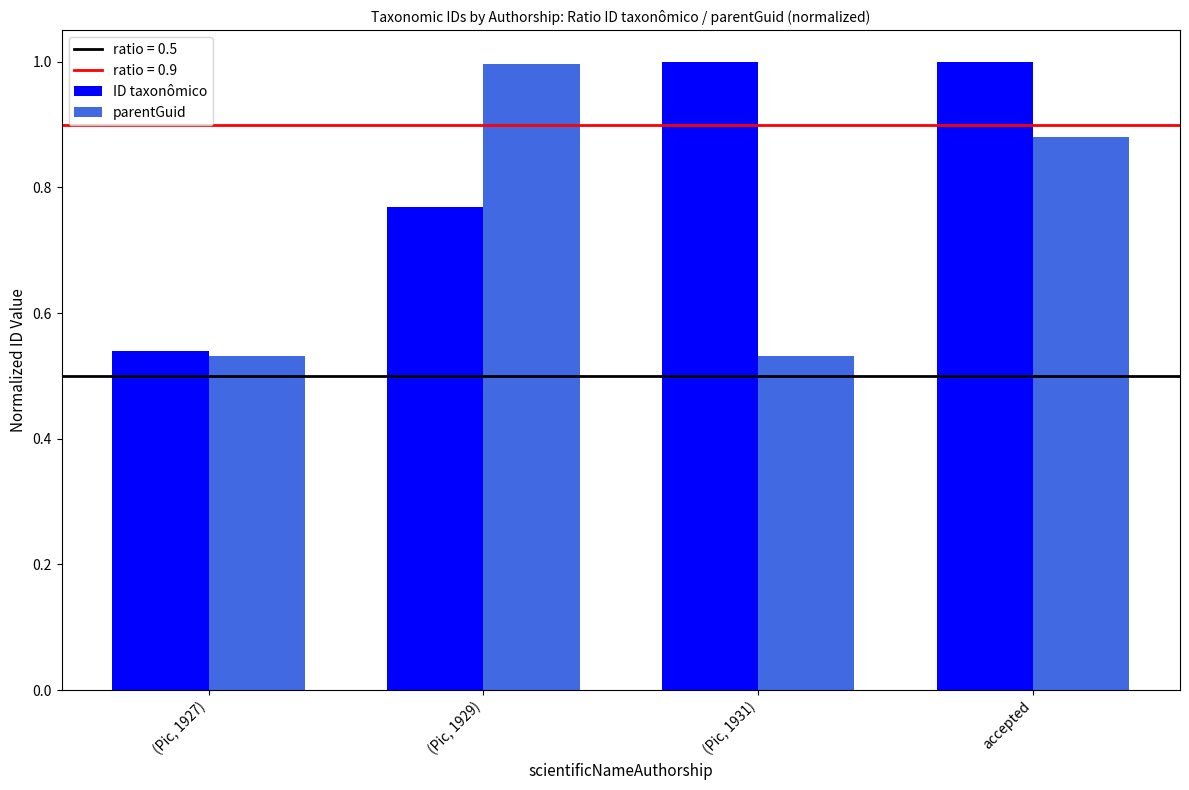

What is the total value across all series at accepted?

1.9